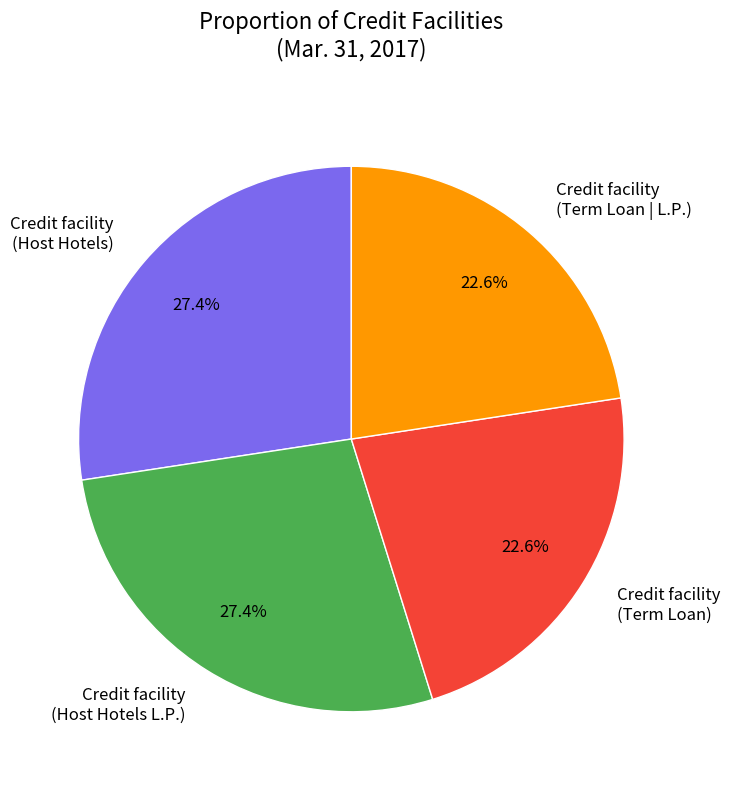

True or false: Credit facility (Host Hotels) accounts for 35% of the total.

False